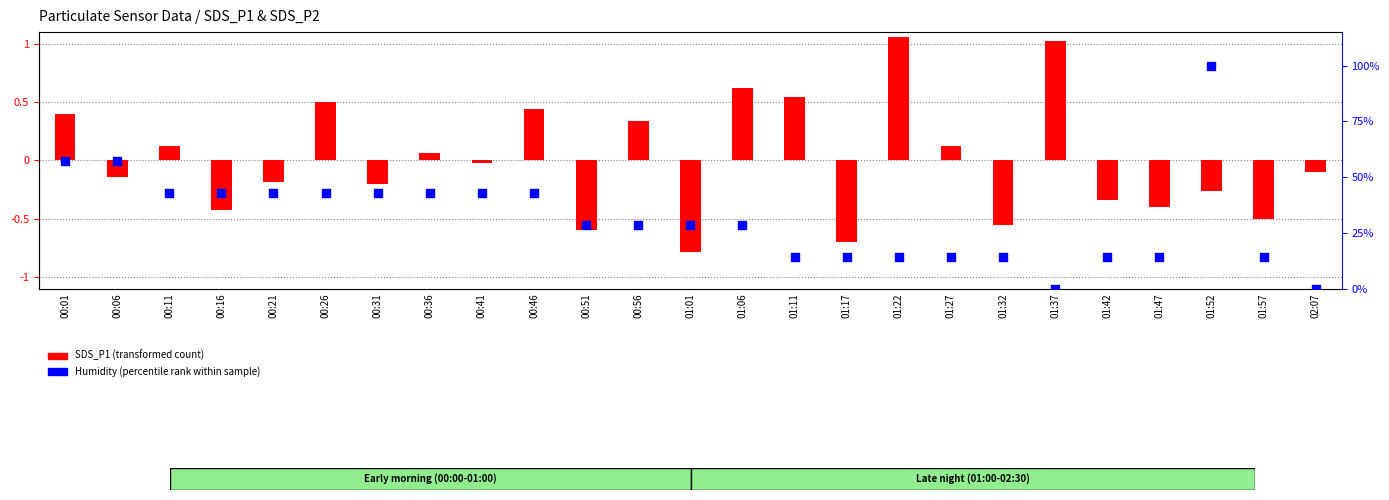

What are all the series names shown in the legend?

SDS_P1 (transformed count), Humidity (percentile rank within sample)